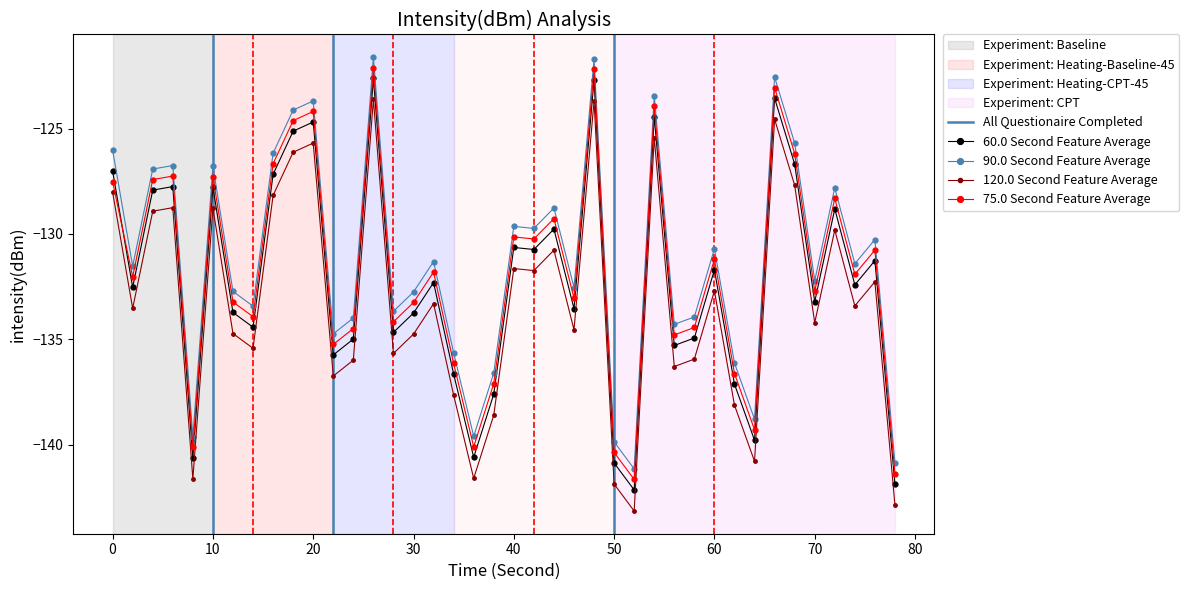

How many lines are shown in the chart?

4